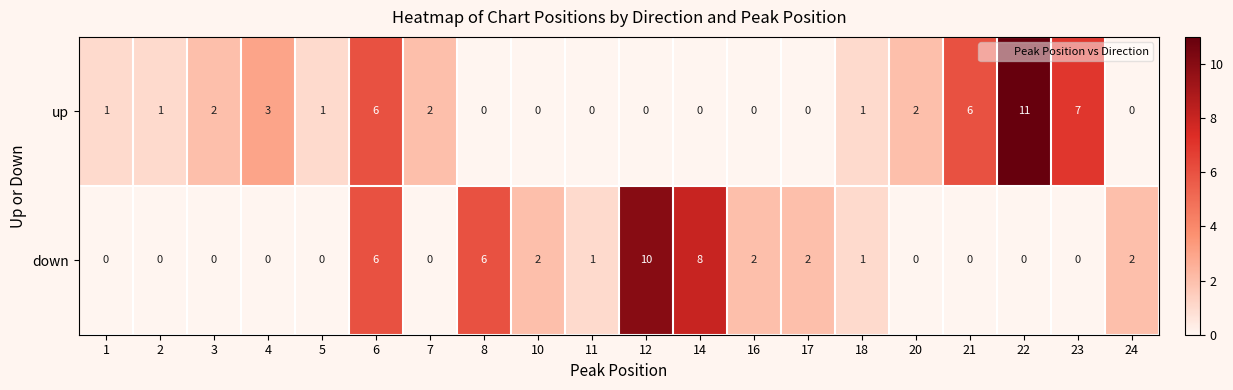

What is the difference between the highest and lowest values at 12?

10